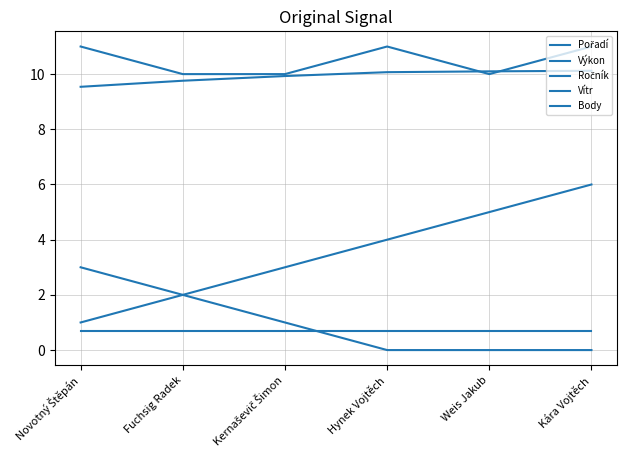

True or false: Výkon and Vítr cross at least once.

False